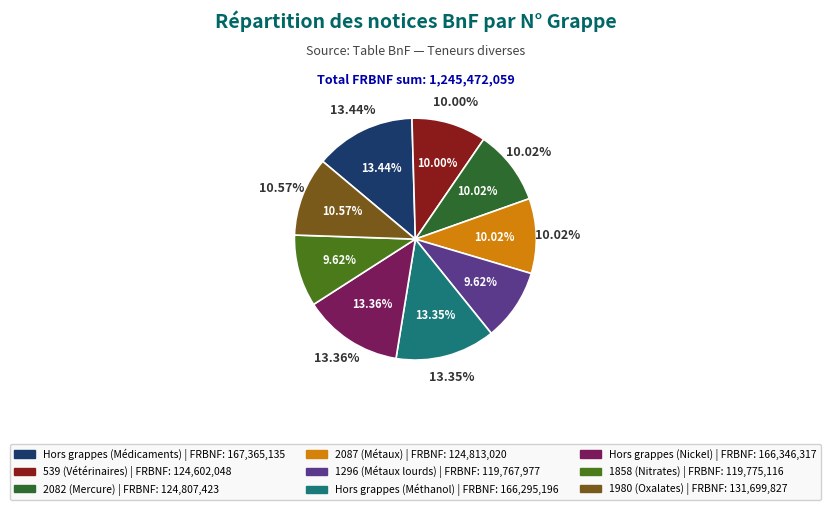

Is there a majority slice in this chart?

No